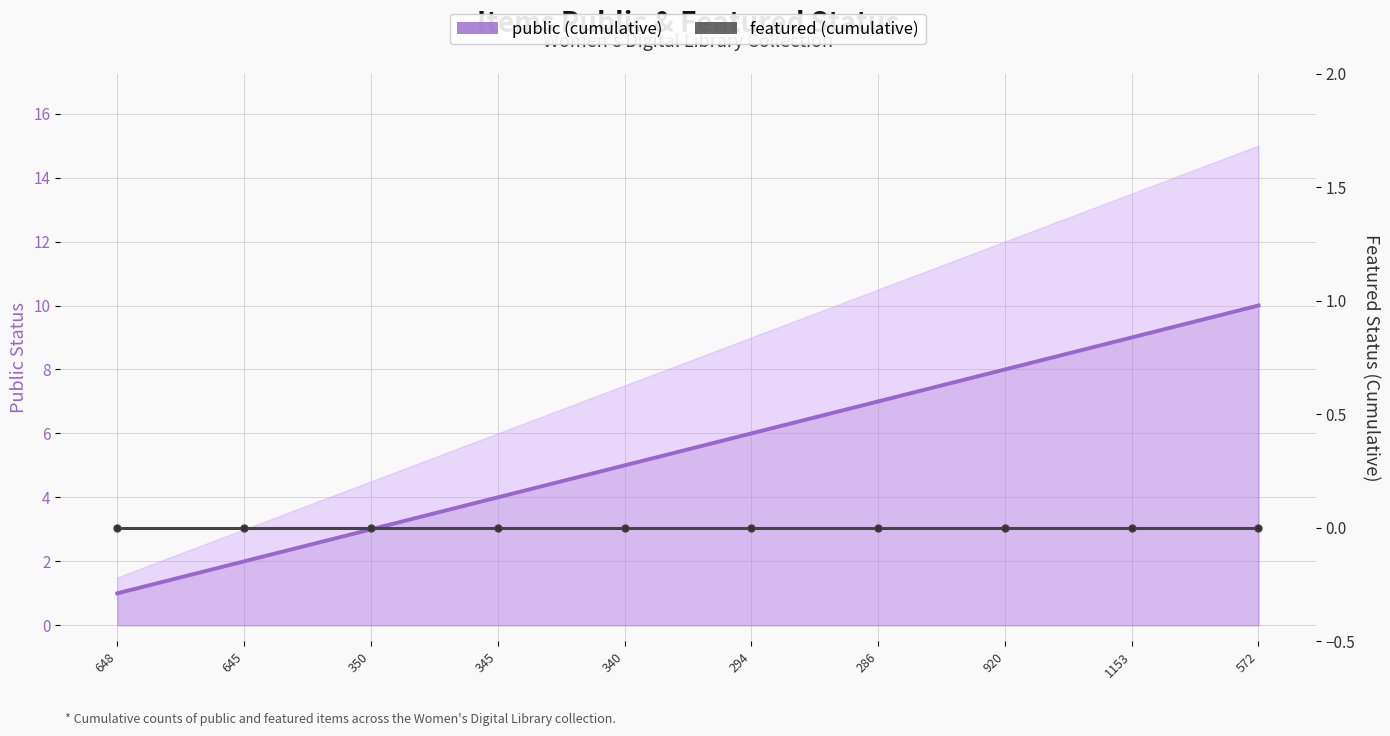

True or false: featured (cumulative) has more than 1 points higher than both neighbors.

False